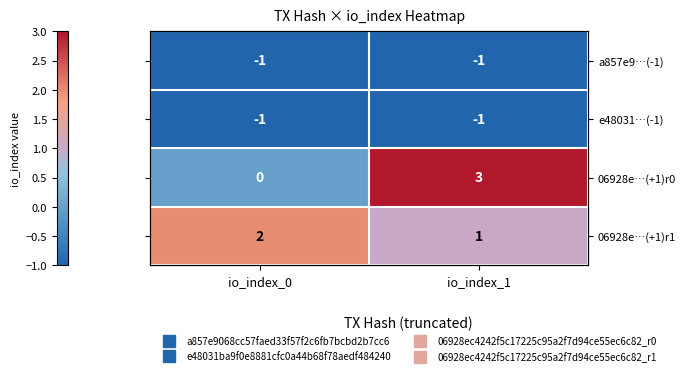

Between io_index_1 and io_index_0, which is larger?

io_index_1